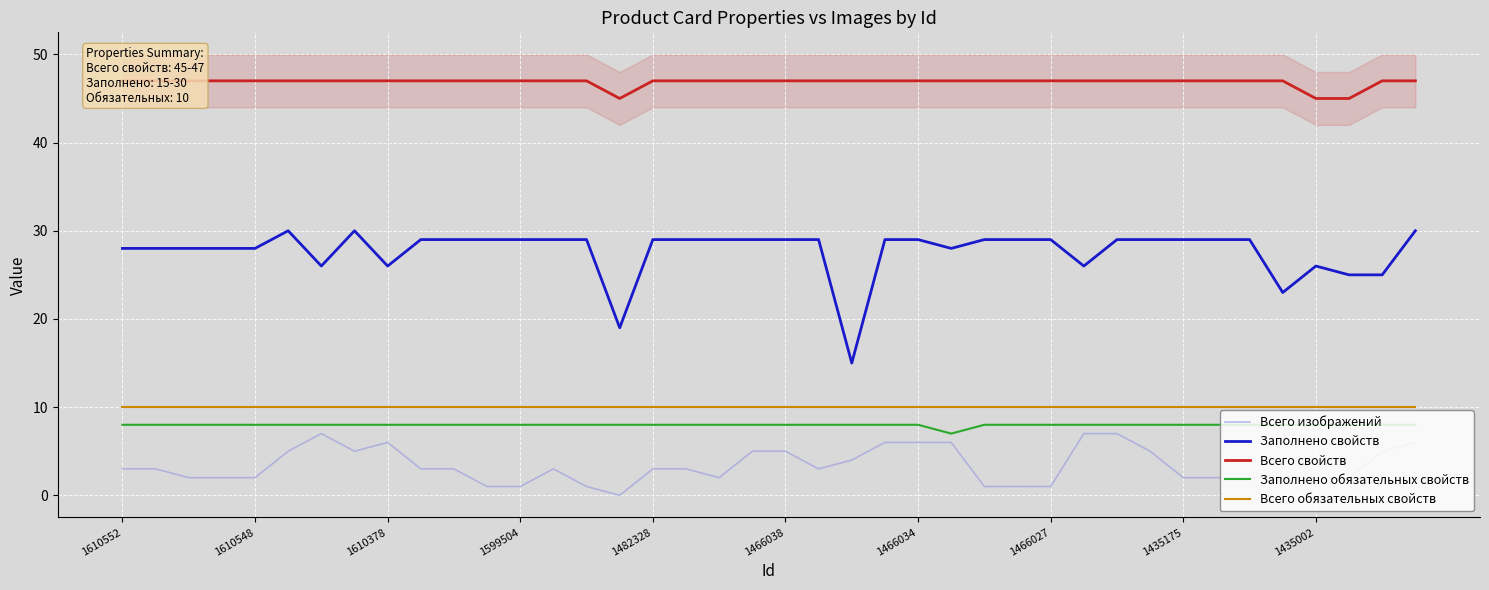

True or false: Заполнено обязательных свойств has a value of 8 at 1610548.

True